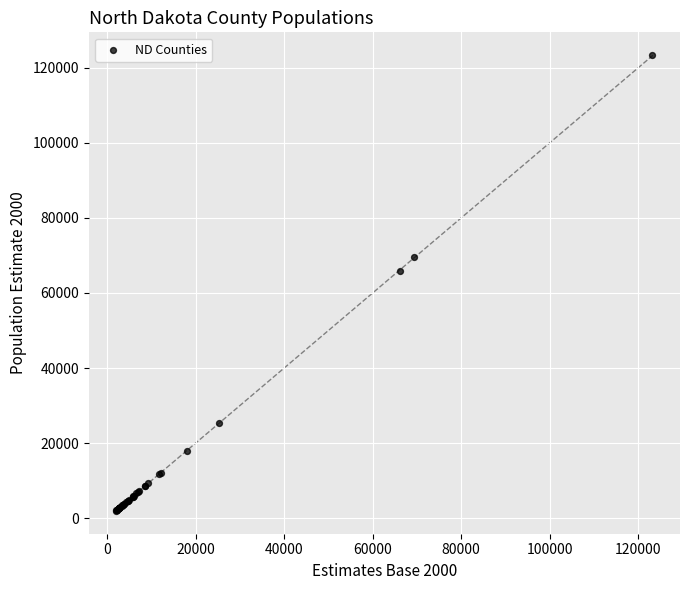

What Y value in the scatter plot is closest to 62655?

65871